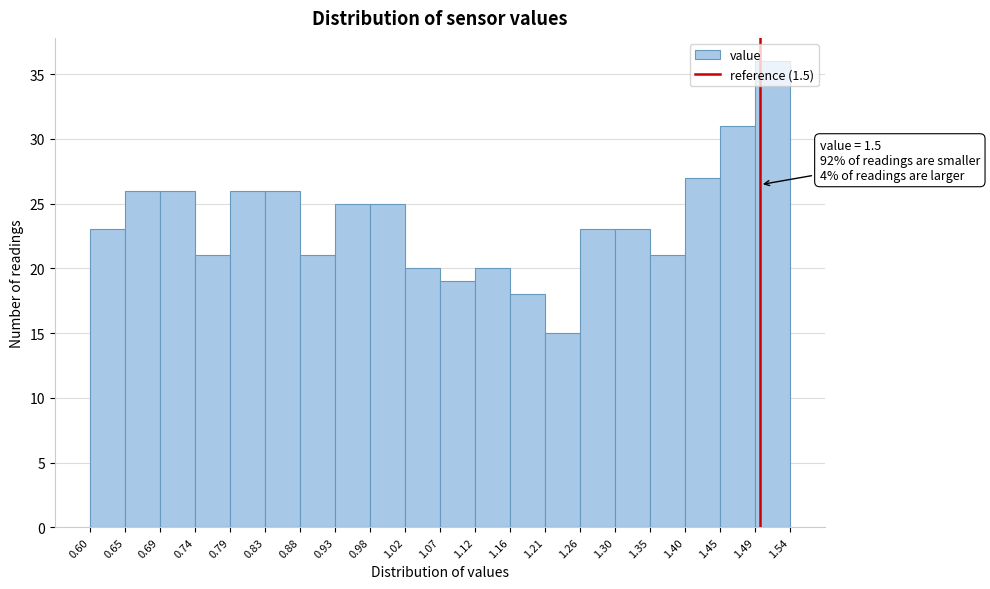

Over which range of the x-axis is the bar tallest?

1.49 to 1.54